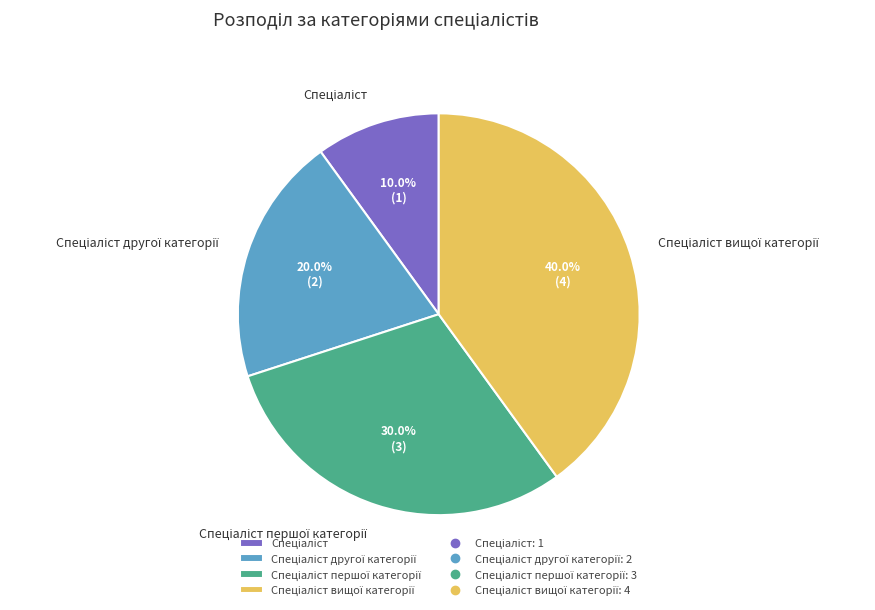

How many slices are in this pie chart?

4